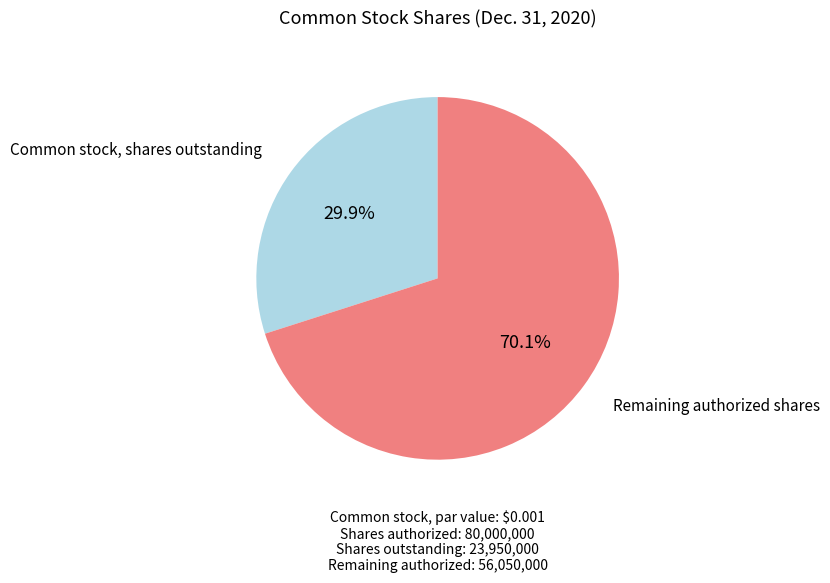

How many slices are in this pie chart?

2